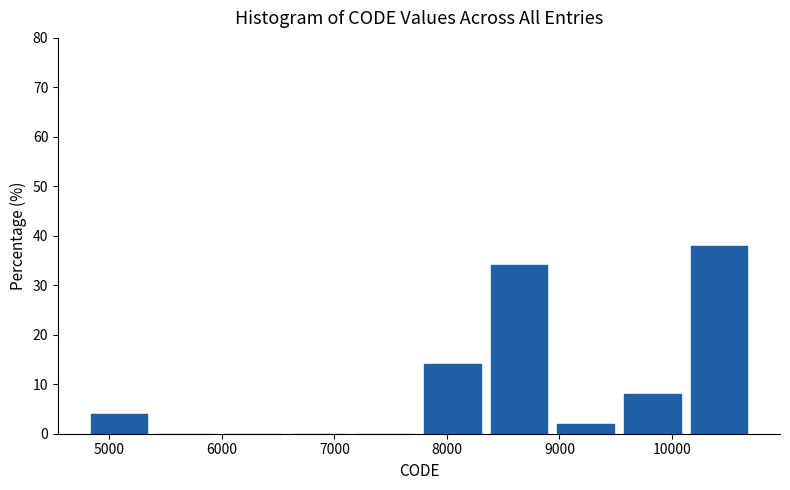

Over which range of the x-axis is the bar tallest?

10200 to 10800